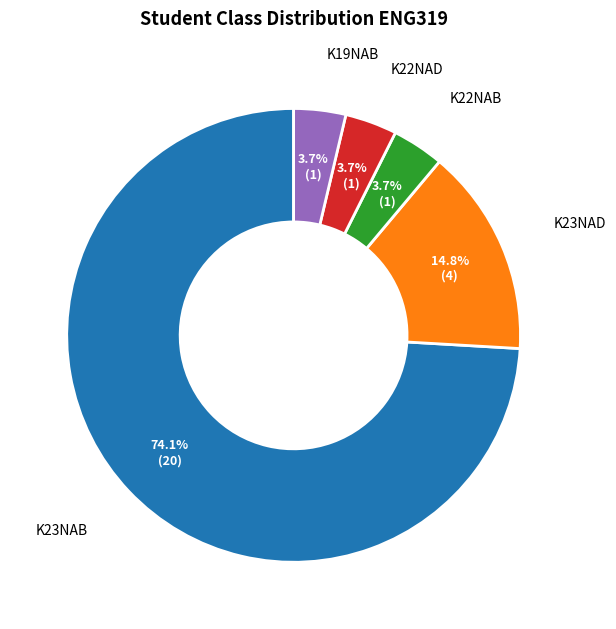

Is there any slice that represents more than half of the pie?

Yes